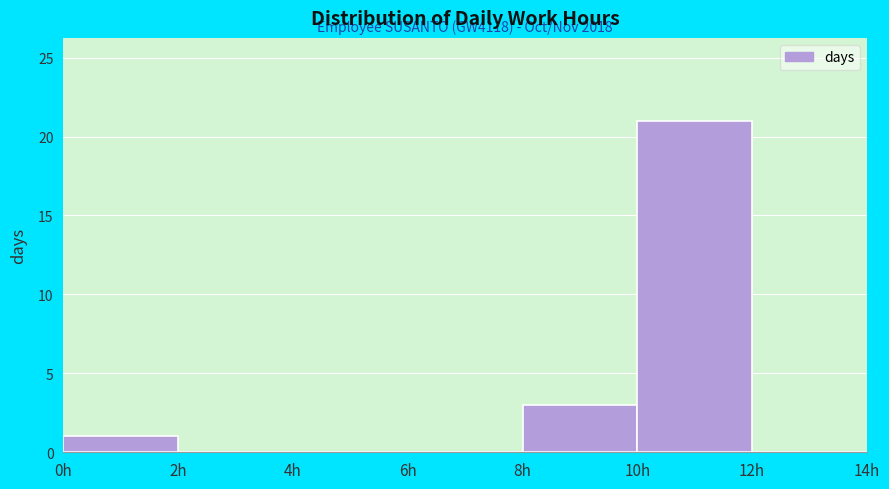

Over which range of the x-axis is the bar tallest?

10 to 12